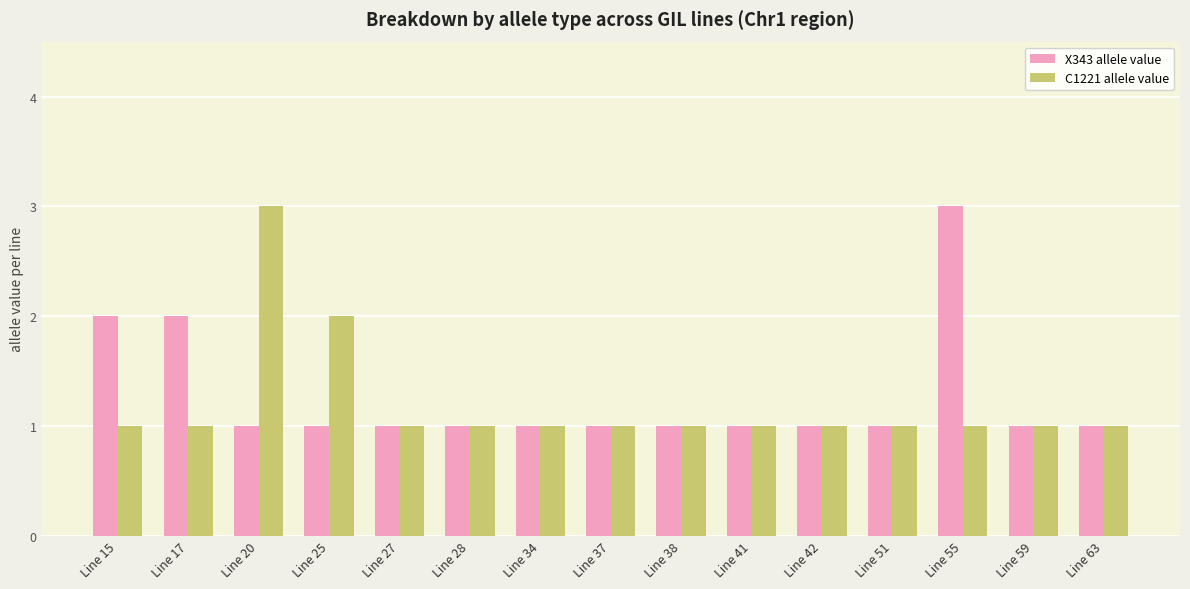

How many categories are shown in the chart?

15